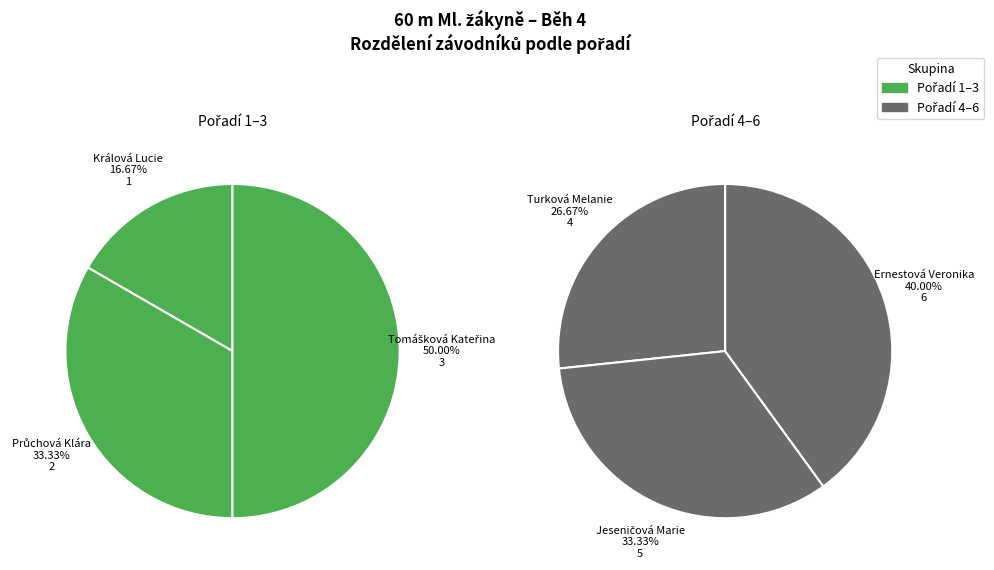

The Králová Lucie slice represents 1% of the pie. True or false?

False